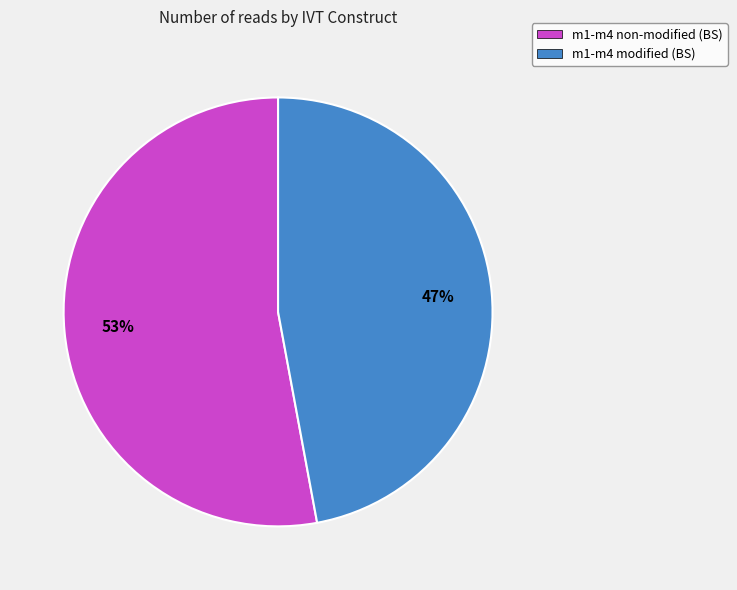

Which category has the smallest portion of the pie?

m1-m4 modified (BS)